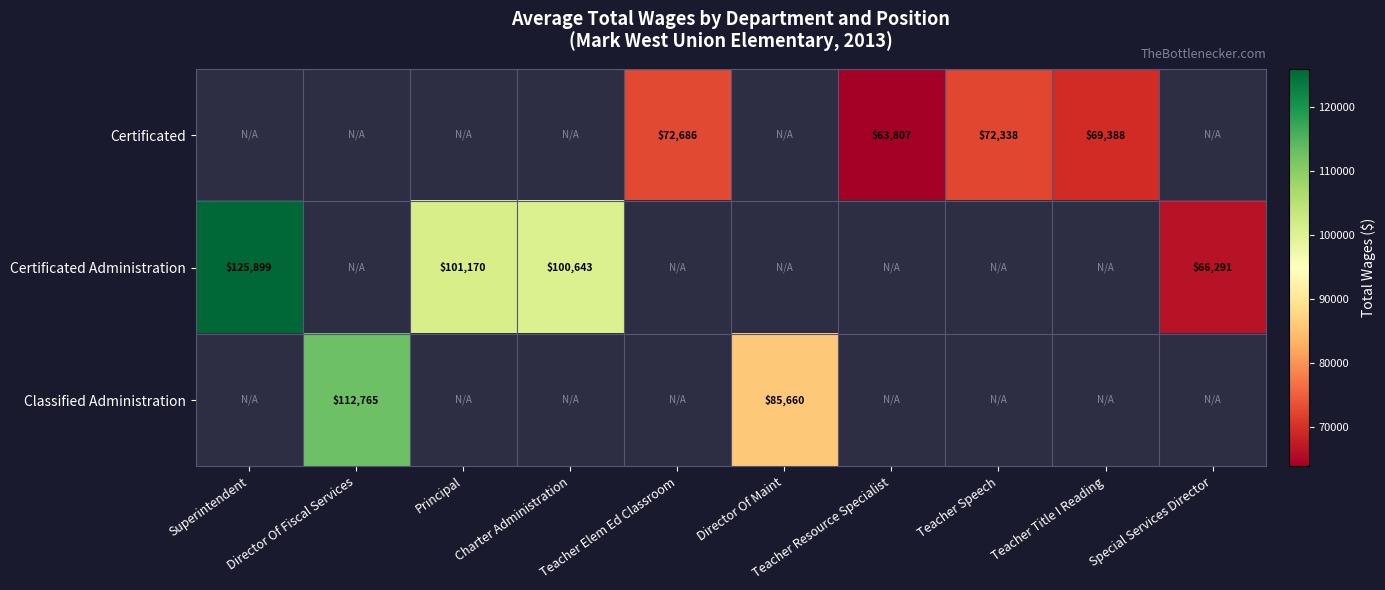

The value of Certificated Administration at Charter Administration is 24736. True or false?

False